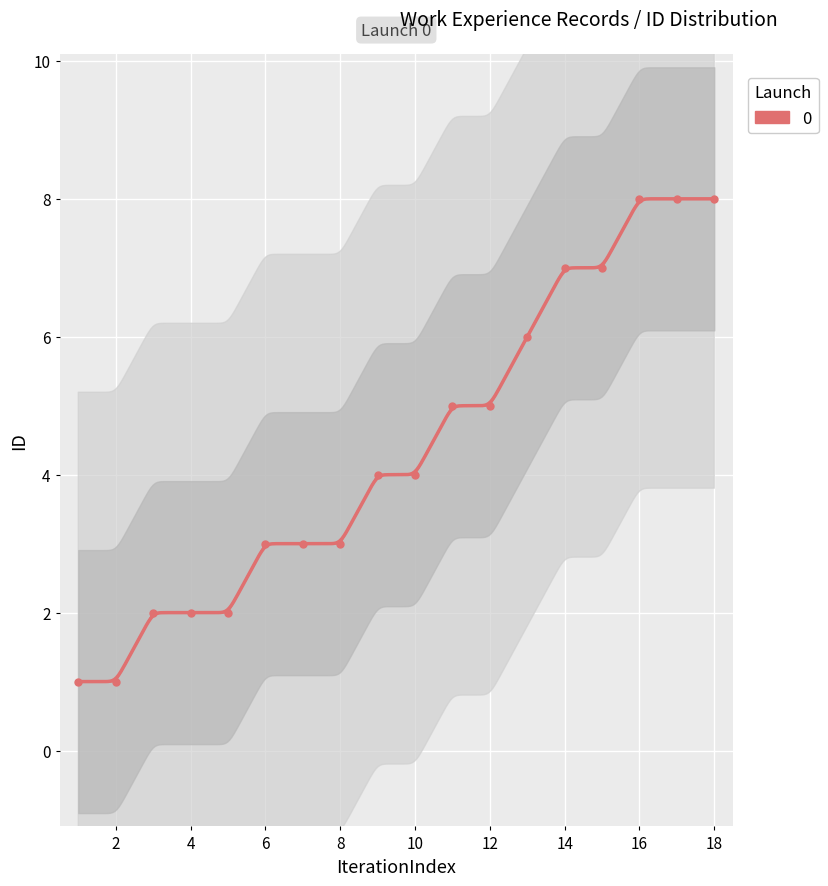

Is it true that the value at 13 is 6?

True